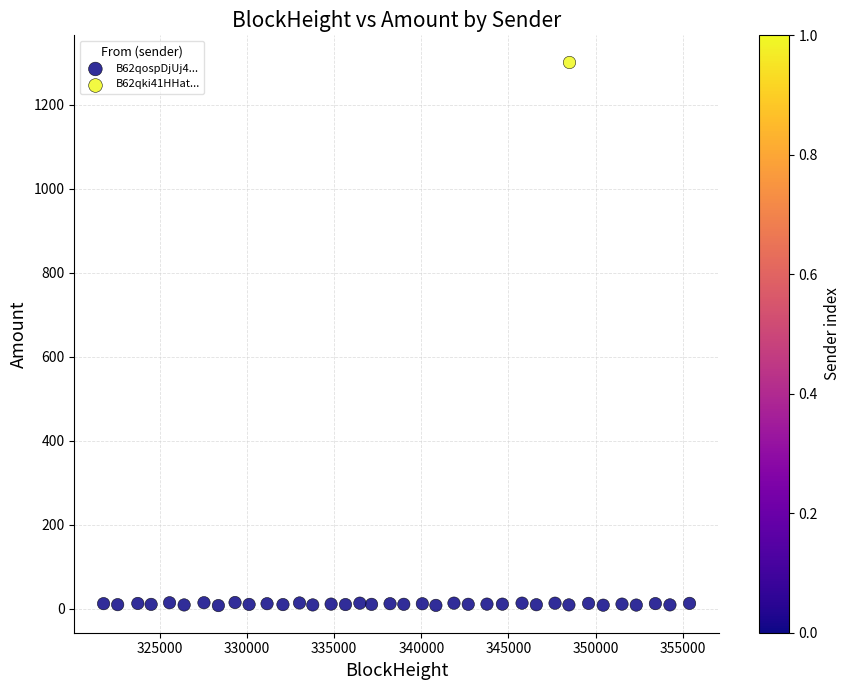

What are all the series names shown in the legend?

B62qospDjUj4..., B62qki41HHat...